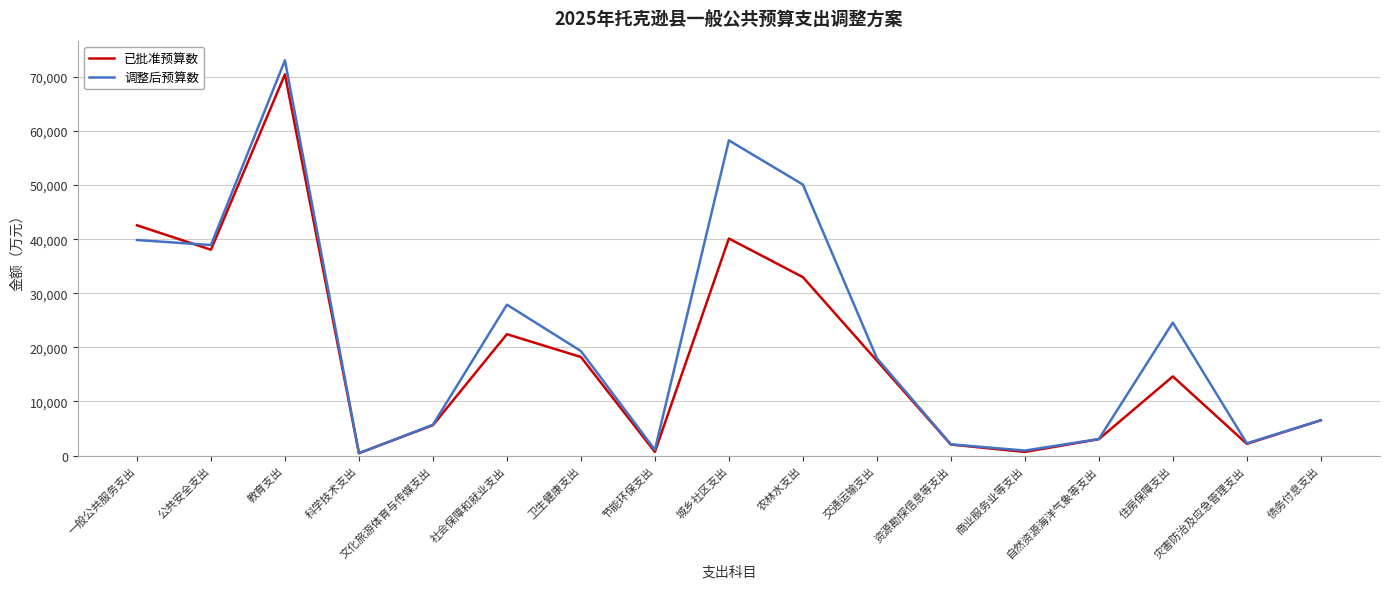

Which series has the largest range (max minus min)?

调整后预算数